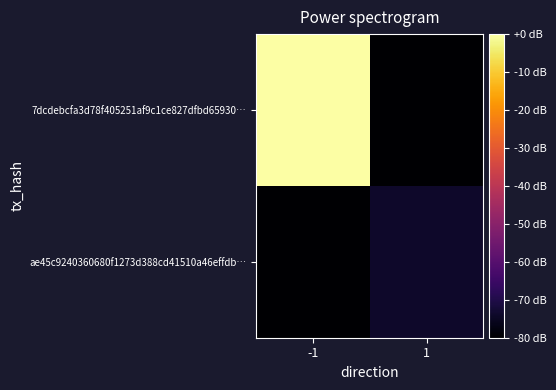

Reading left to right, list all the values displayed in this chart.

7dcdebcfa3d78f405251af9c1ce827dfbd65930…: -1=0.0	1=-80.0
ae45c9240360680f1273d388cd41510a46effdb…: -1=-80.0	1=-73.9